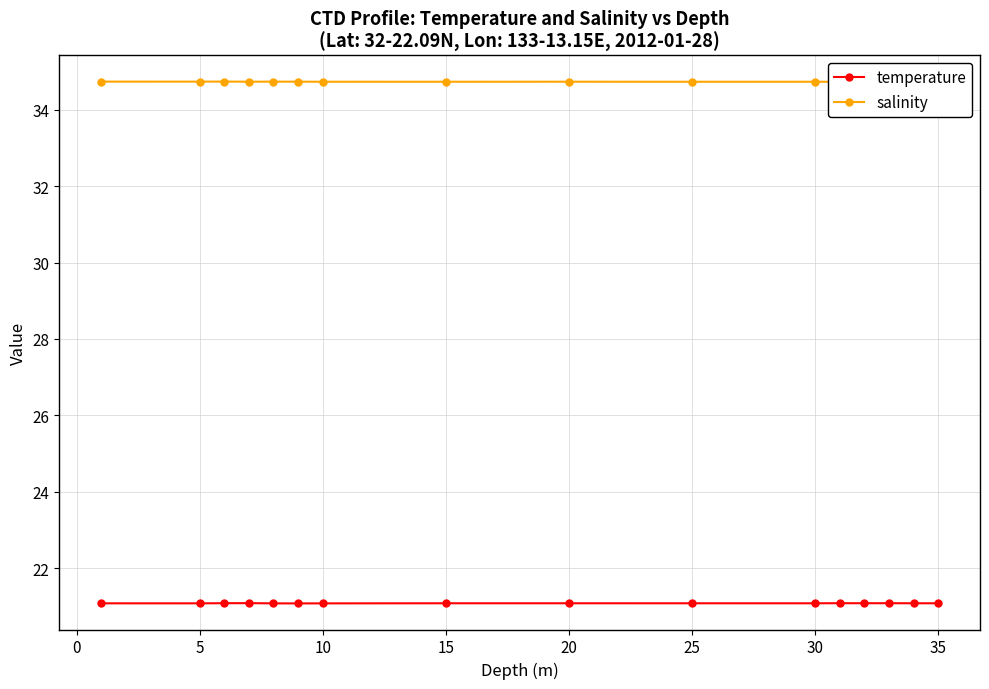

True or false: temperature and salinity intersect in this chart.

False